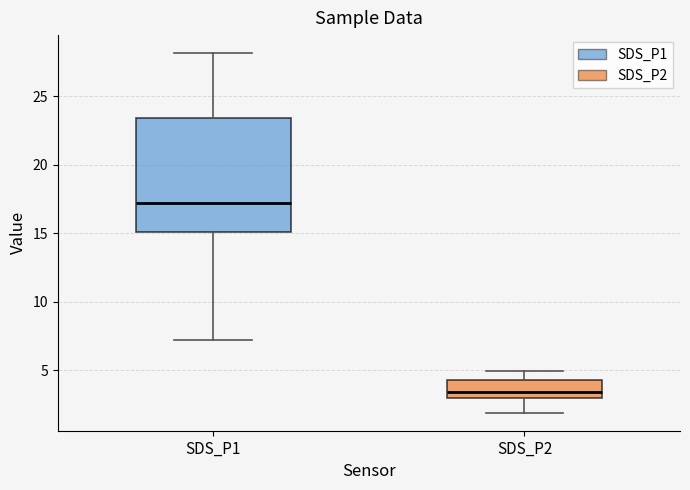

Where does the lower whisker of the box for SDS_P2 end on the y-axis? The values are not printed on the chart, so give them approximately, as read against the axis.

2.0